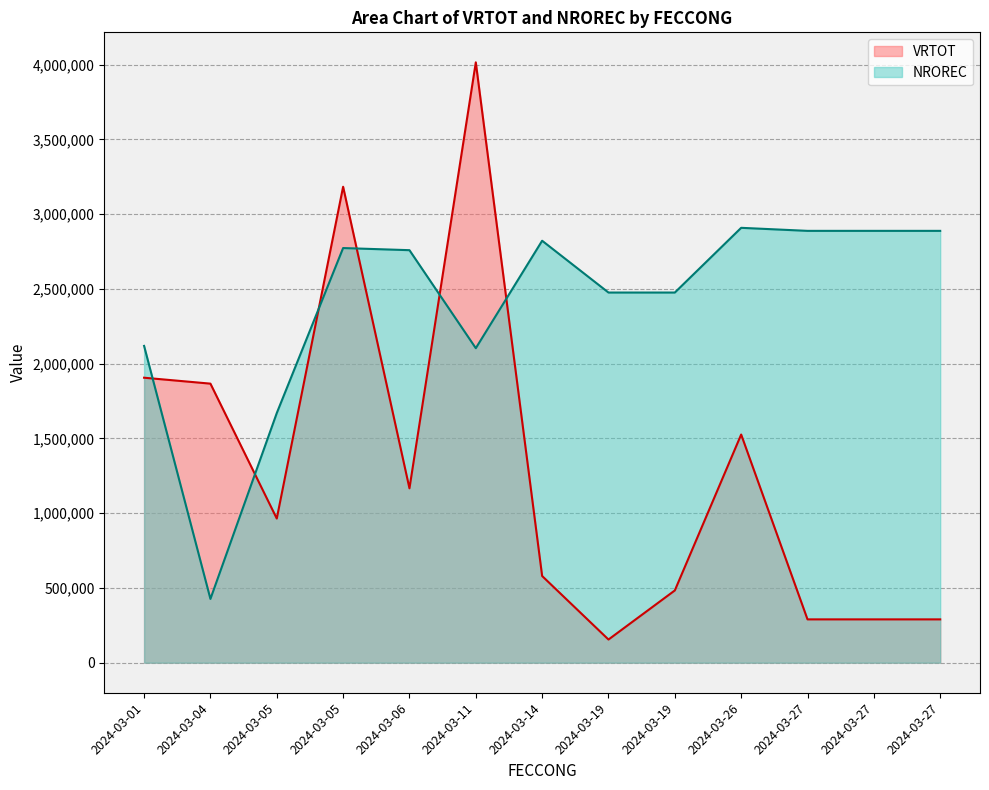

What is the smallest value displayed?

155139